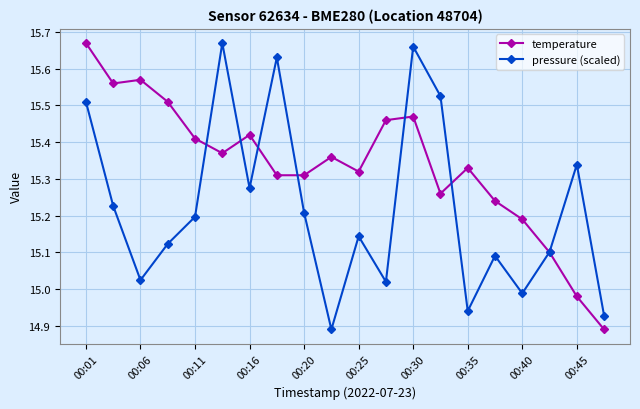

How many interior local valleys does the pressure (scaled) series have?

6